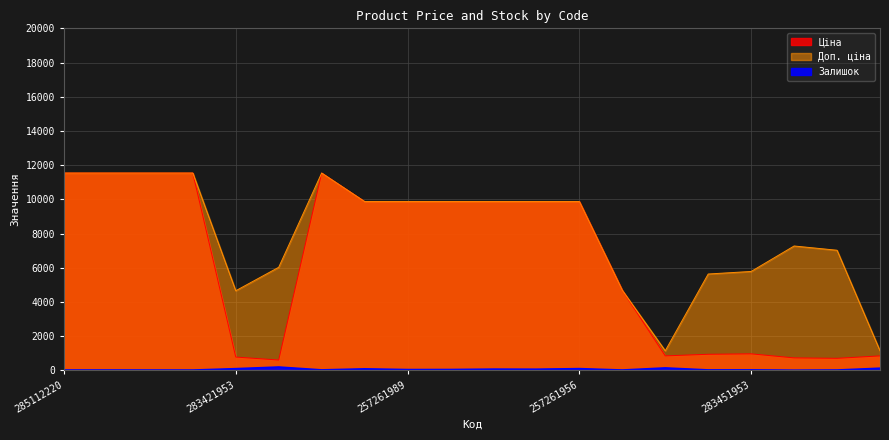

Which has a higher value, 283451953 or 285112220?

285112220